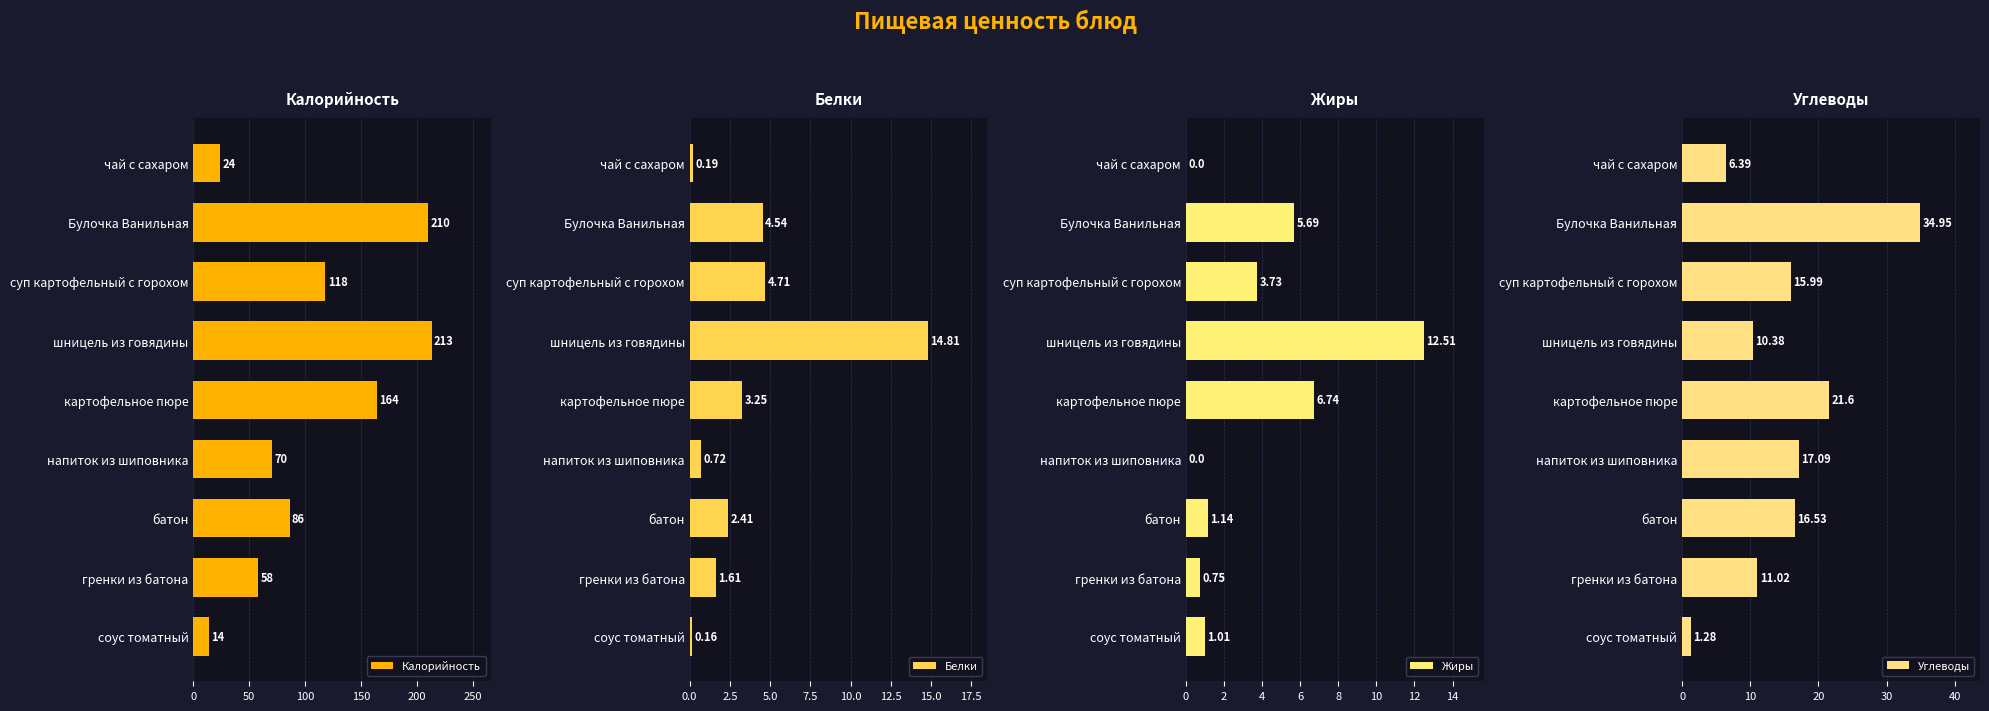

What is the approximate value of Углеводы at Булочка Ванильная?

35.0